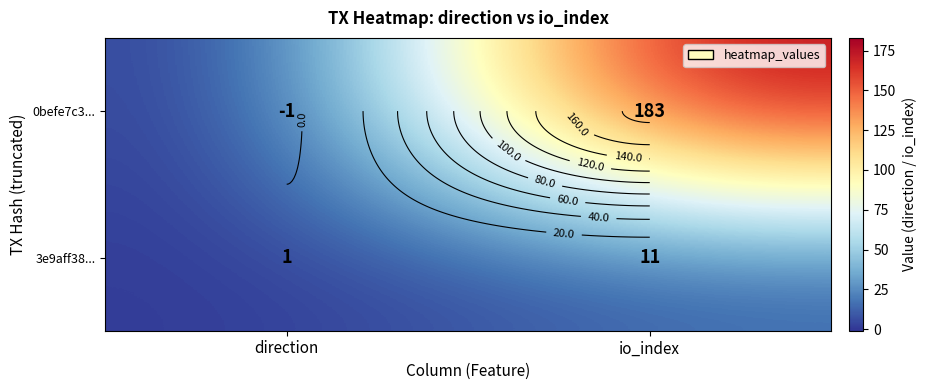

How many series are shown in this chart?

2